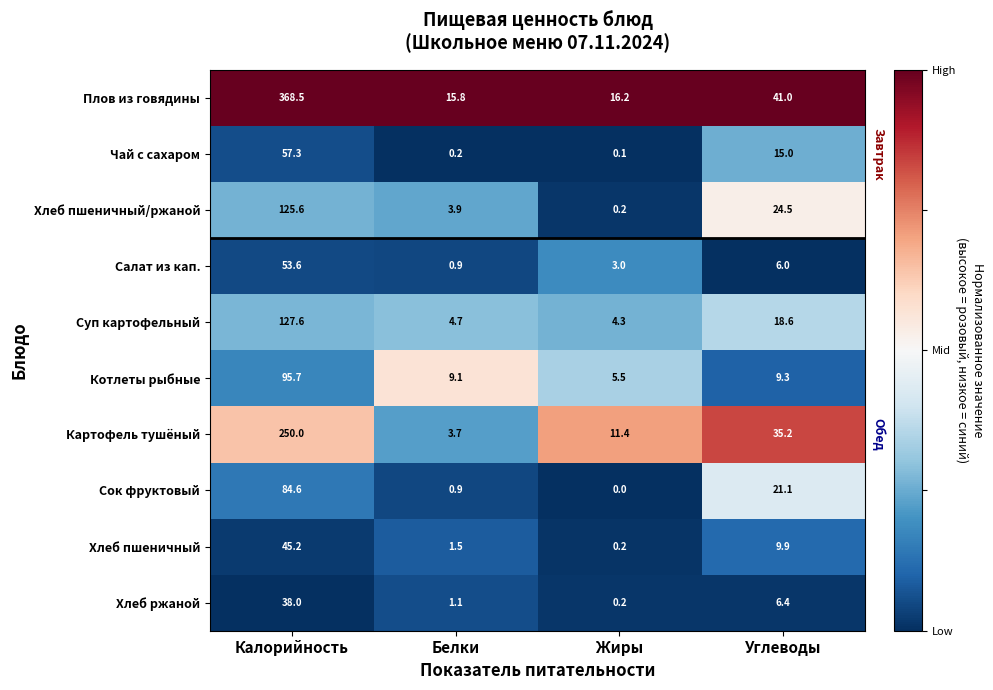

Rank the series at Углеводы from highest to lowest value.

Плов из говядины, Картофель тушёный, Хлеб пшеничный/ржаной, Сок фруктовый, Суп картофельный, Чай с сахаром, Хлеб пшеничный, Котлеты рыбные, Хлеб ржаной, Салат из кап.